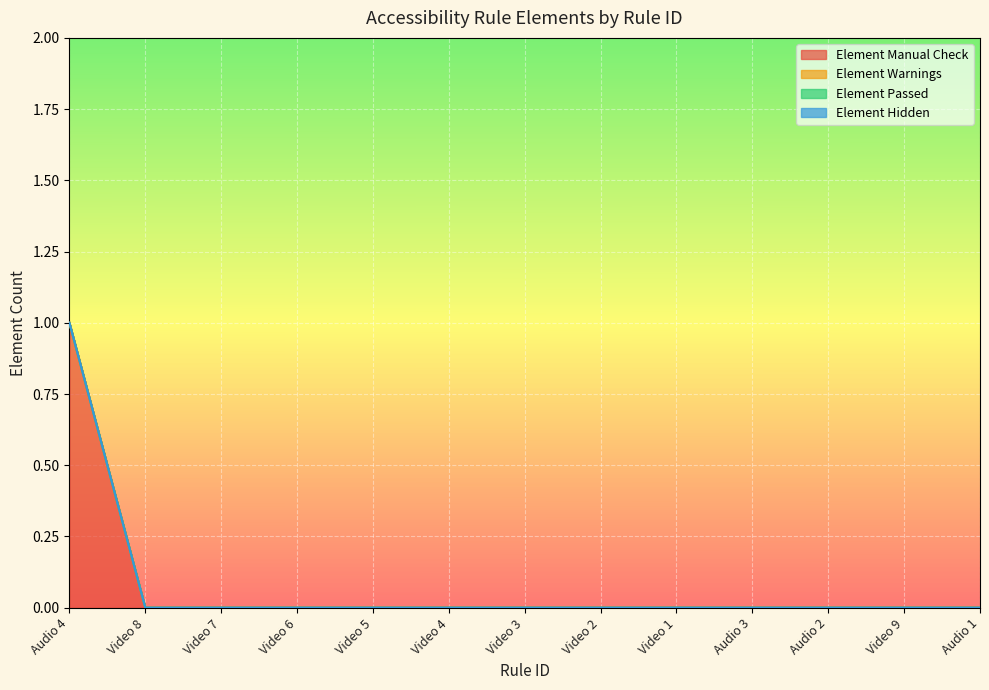

What position from the left is Audio 3?

10